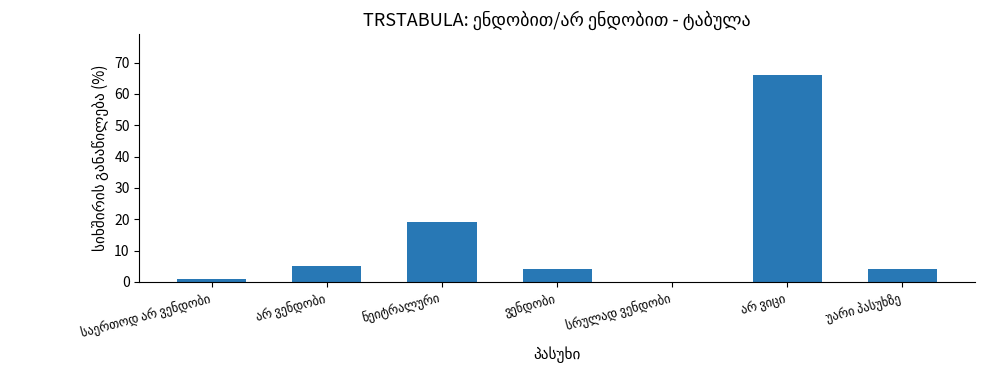

What is the greatest value displayed?

66